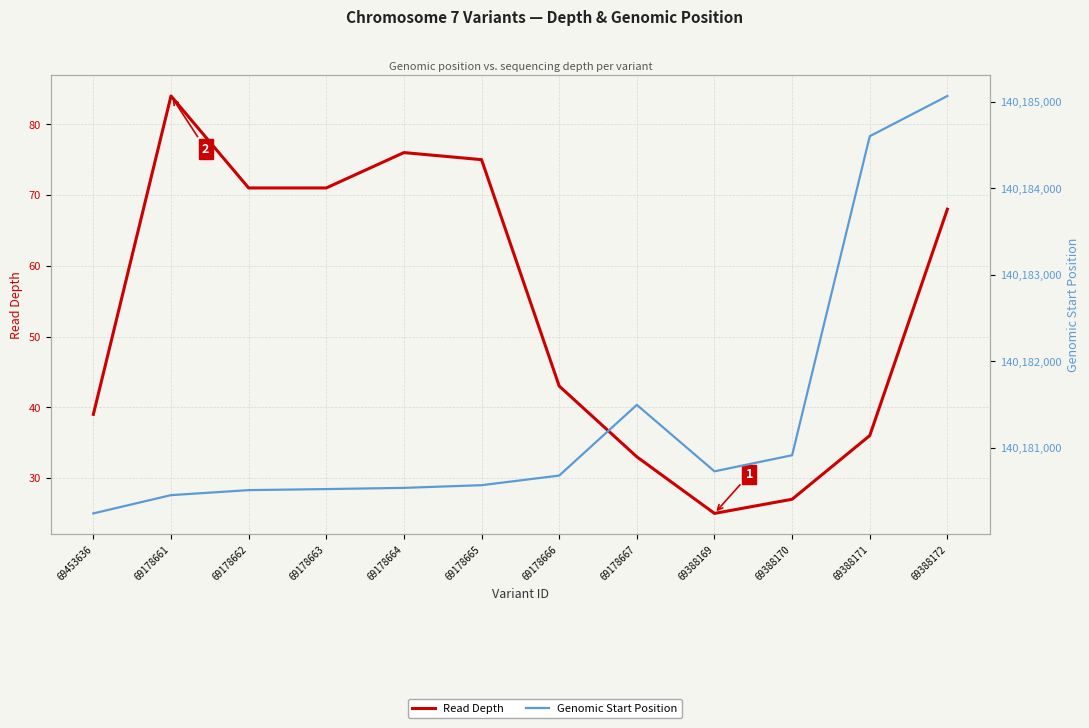

What is the total value across all series at 69388172?

140185133